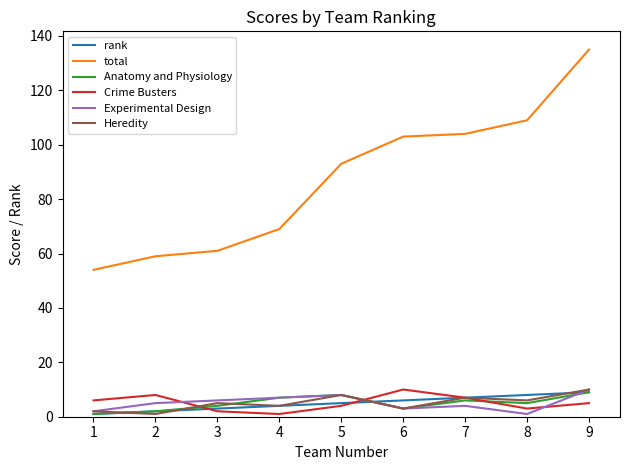

Which series has the widest spread of values?

total